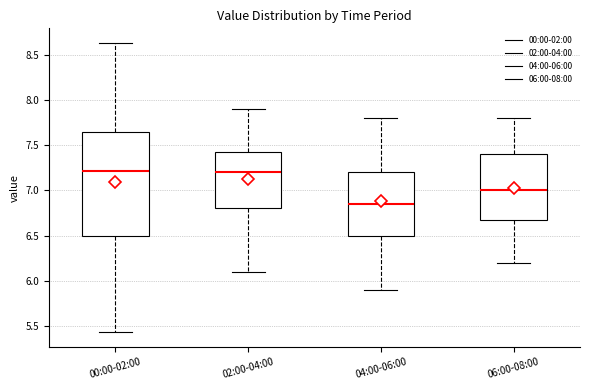

Where does the lower whisker of the box for 06:00-08:00 end on the y-axis? The values are not printed on the chart, so give them approximately, as read against the axis.

6.20